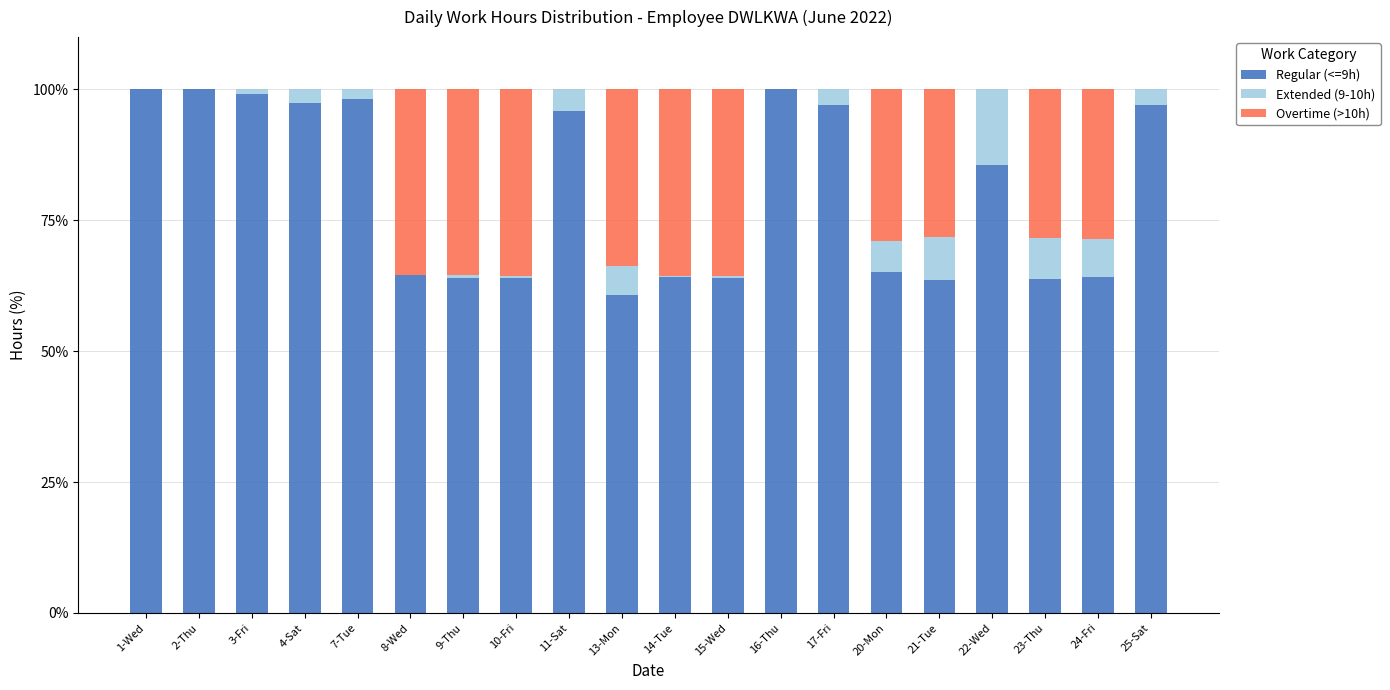

What is the total value across all series at 11-Sat?

100.0